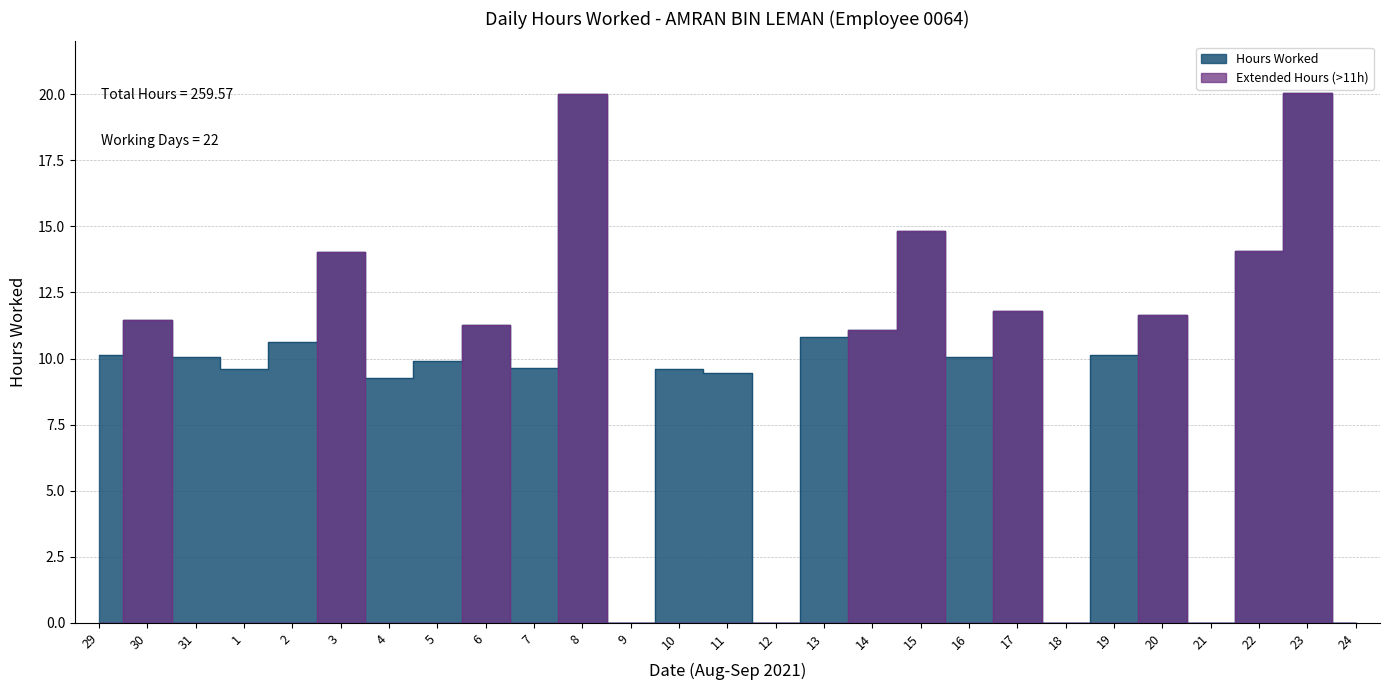

Is it true that the value at 30 is 4.8?

False